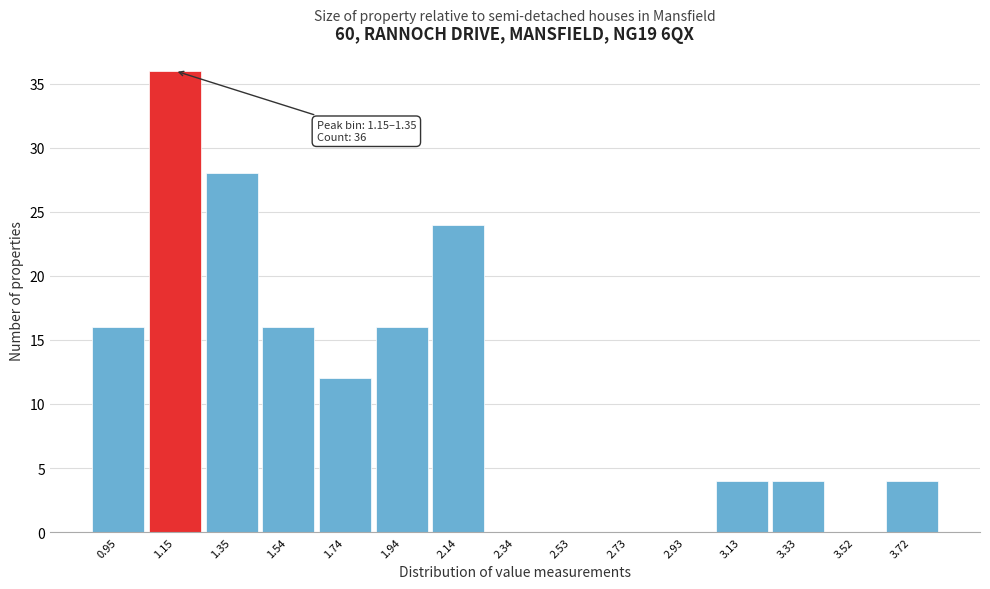

Reading left to right, what are all the values shown in this chart?

0.95=16	1.15=36	1.35=28	1.54=16	1.74=12	1.94=16	2.14=24	2.34=0	2.53=0	2.73=0	2.93=0	3.13=4	3.33=4	3.52=0	3.72=4